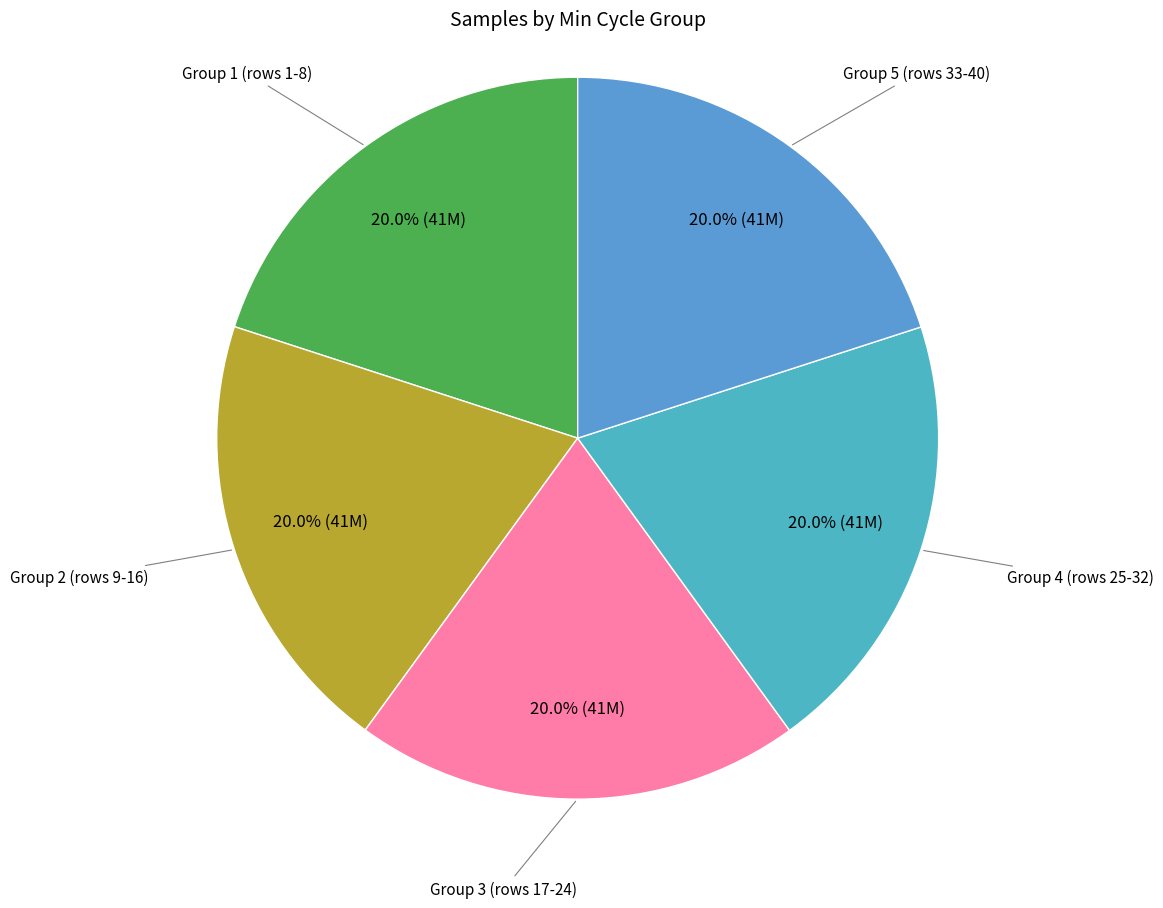

What is the largest slice in the pie chart?

5